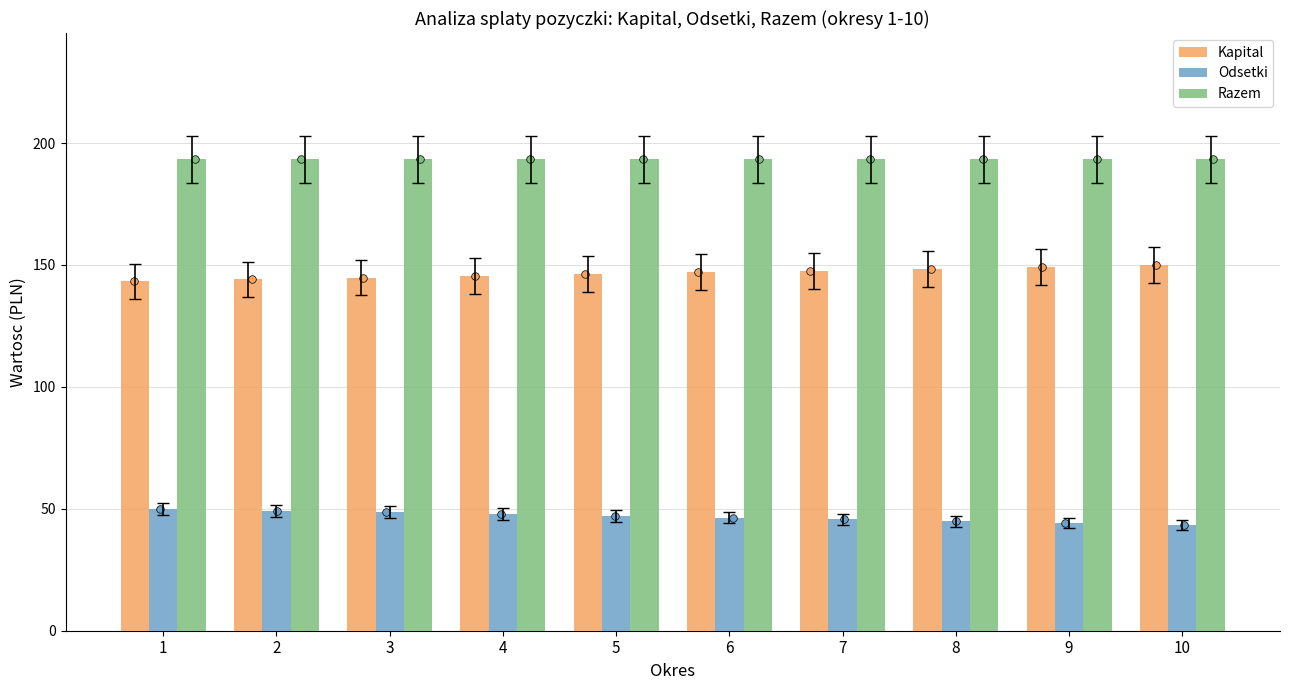

Which series reaches the minimum Y coordinate?

Odsetki